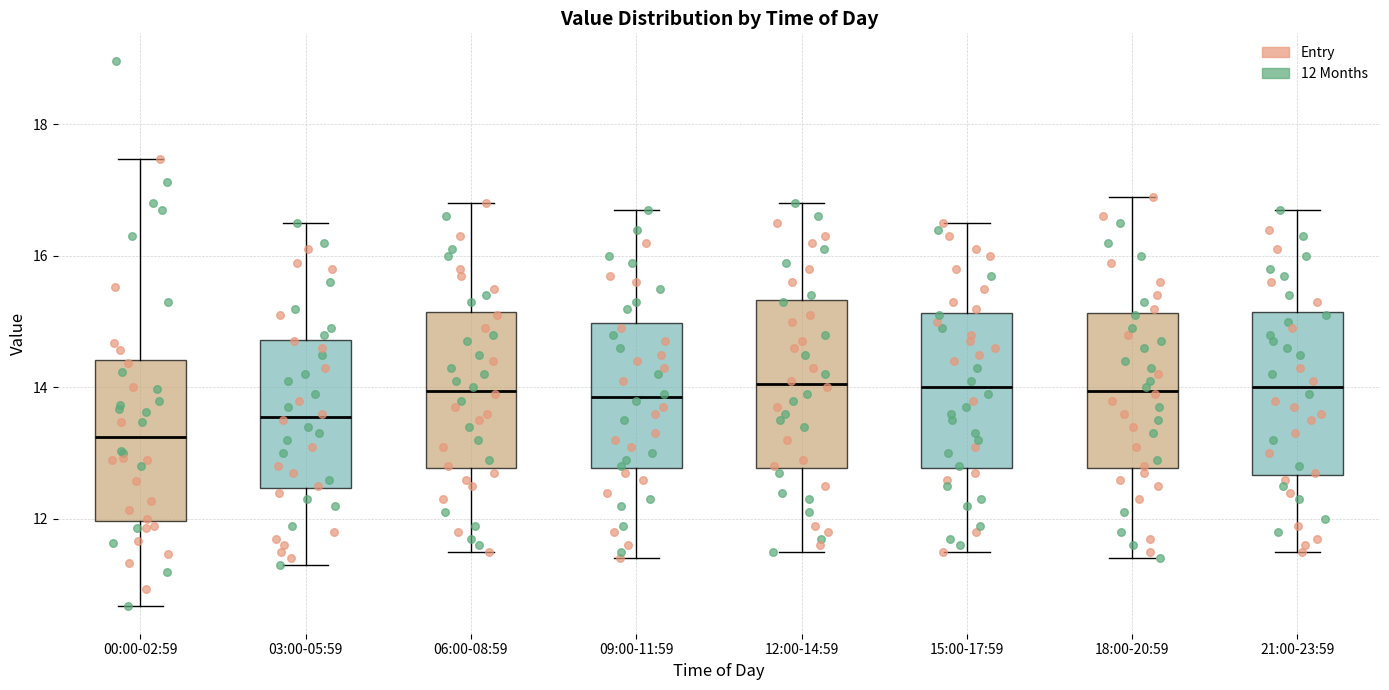

Where does the median line of the box for 18:00-20:59 sit on the y-axis? The values are not printed on the chart, so give them approximately, as read against the axis.

14.0